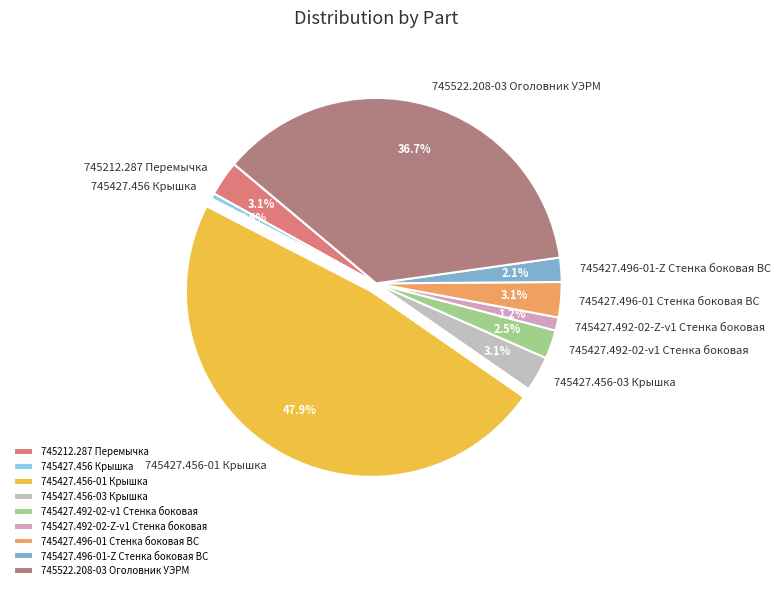

Is 745427.496-01-Z Стенка боковая ВС the majority of the pie?

No